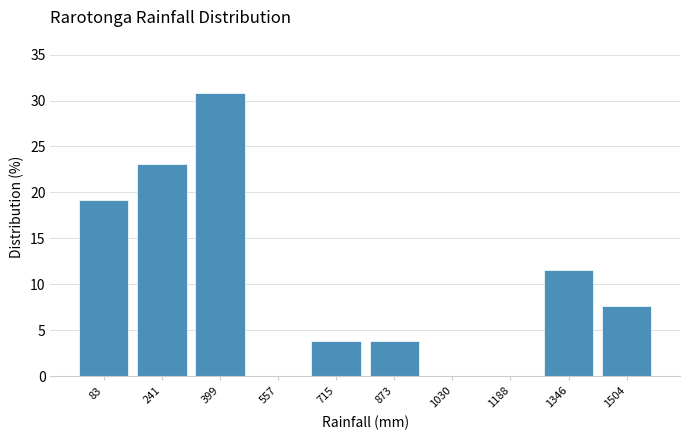

Reading left to right, transcribe all the data shown in this chart.

83=19.2	241=23.1	399=30.8	557=0.0	715=3.8	873=3.8	1030=0.0	1188=0.0	1346=11.5	1504=7.7